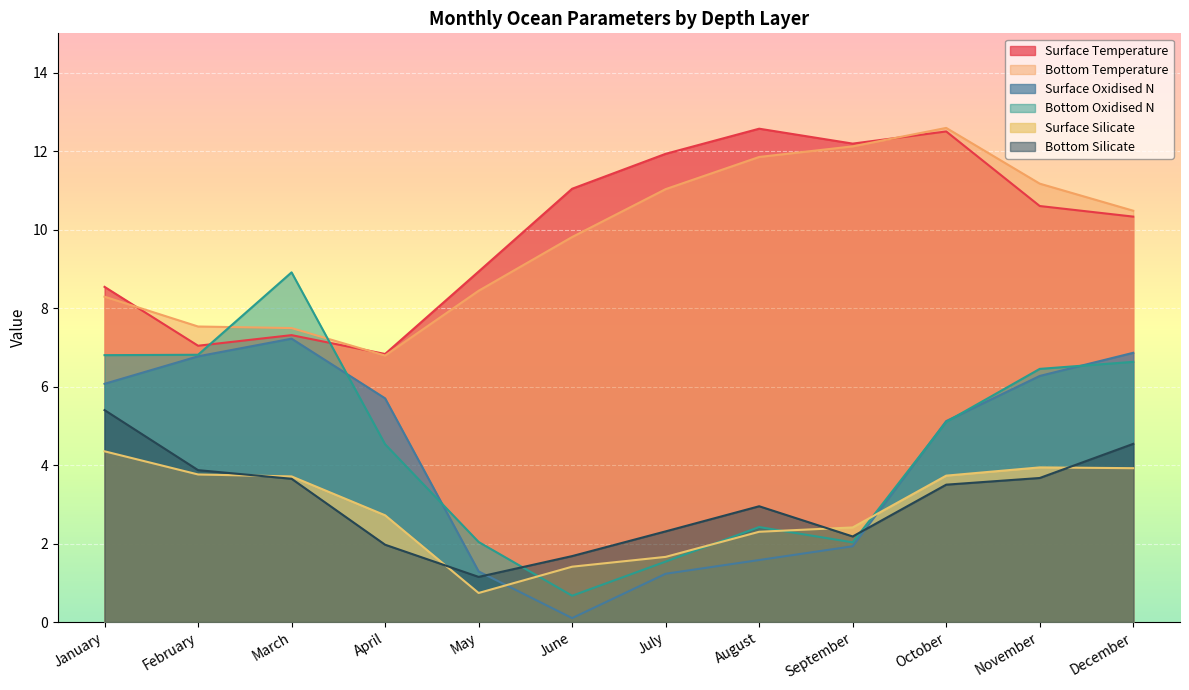

Reading right to left, extract all data points from this chart.

Surface Temperature: December=10.3	November=10.6	October=12.5	September=12.2	August=12.6	July=11.9	June=11.0	May=8.9	April=6.8	March=7.3	February=7.0	January=8.5
Bottom Temperature: December=10.5	November=11.2	October=12.6	September=12.1	August=11.8	July=11.0	June=9.8	May=8.4	April=6.8	March=7.5	February=7.5	January=8.3
Surface Oxidised N: December=6.9	November=6.3	October=5.1	September=1.9	August=1.6	July=1.2	June=0.1	May=1.3	April=5.7	March=7.2	February=6.8	January=6.1
Bottom Oxidised N: December=6.6	November=6.5	October=5.1	September=2.0	August=2.4	July=1.5	June=0.7	May=2.0	April=4.5	March=8.9	February=6.8	January=6.8
Surface Silicate: December=3.9	November=3.9	October=3.7	September=2.4	August=2.3	July=1.7	June=1.4	May=0.7	April=2.7	March=3.7	February=3.8	January=4.3
Bottom Silicate: December=4.5	November=3.7	October=3.5	September=2.2	August=3.0	July=2.3	June=1.7	May=1.1	April=2.0	March=3.6	February=3.9	January=5.4